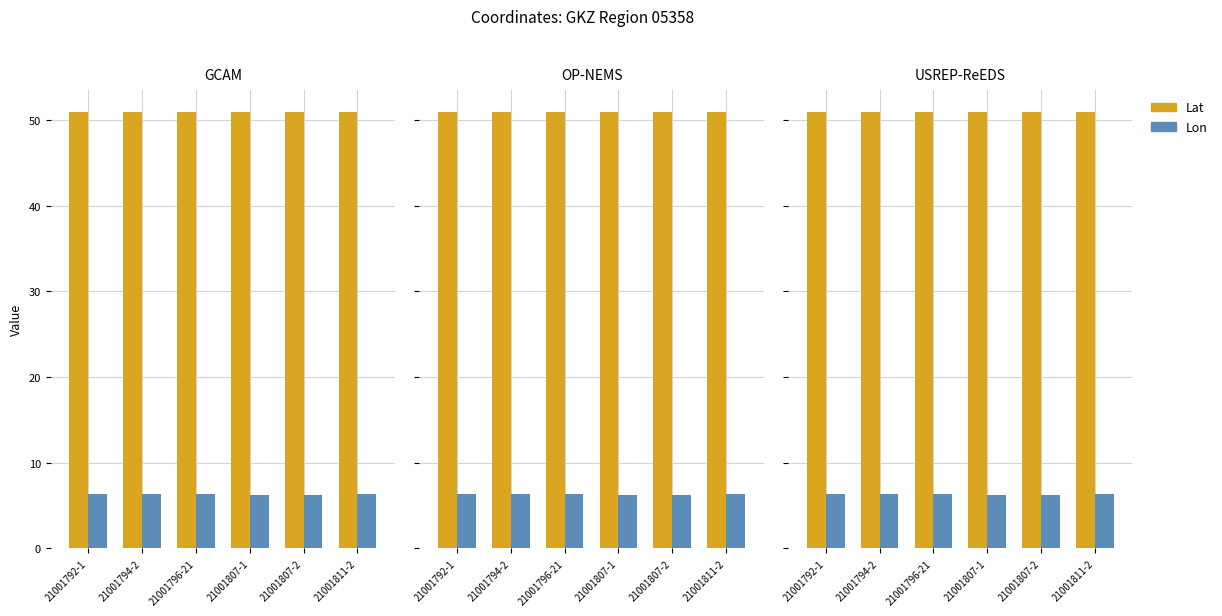

The value of Lat at 21001792-1 is 50.9. True or false?

True